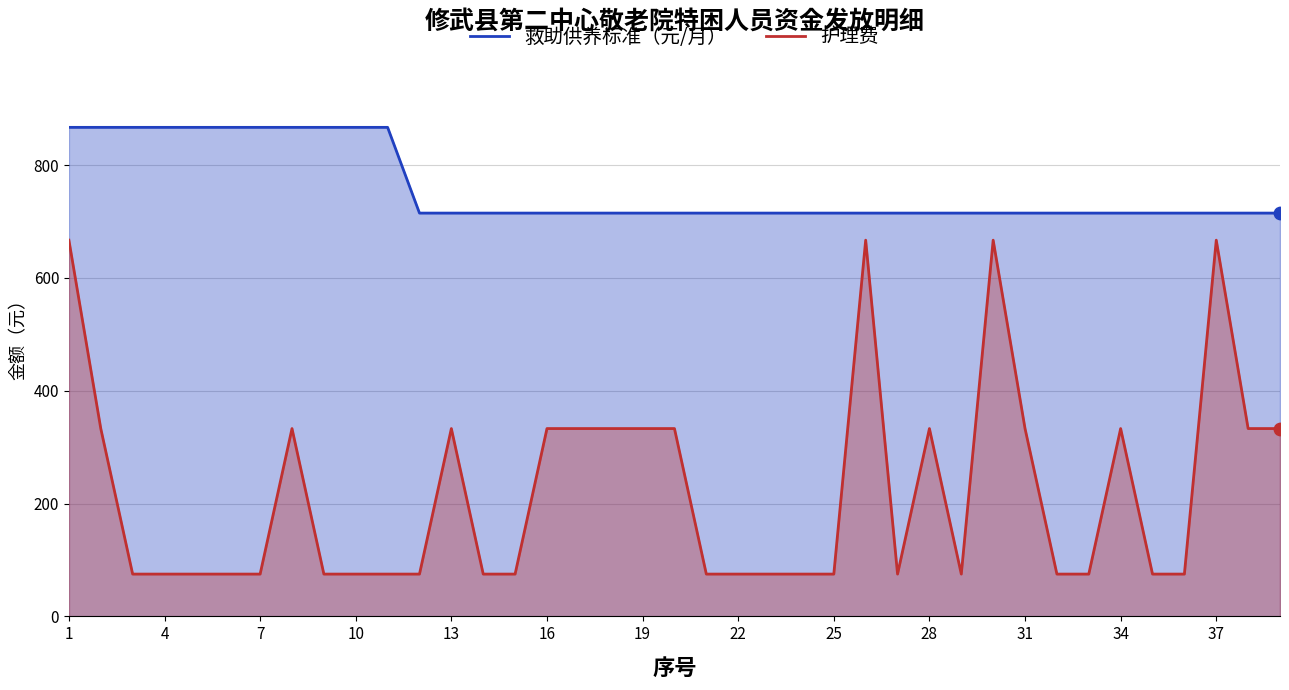

What are all the series names shown in the legend?

救助供养标准（元/月）, 护理费